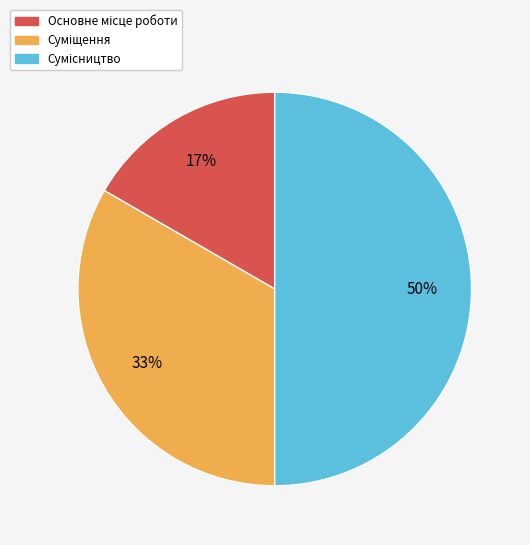

To the nearest percent, what is the average slice percentage?

33%